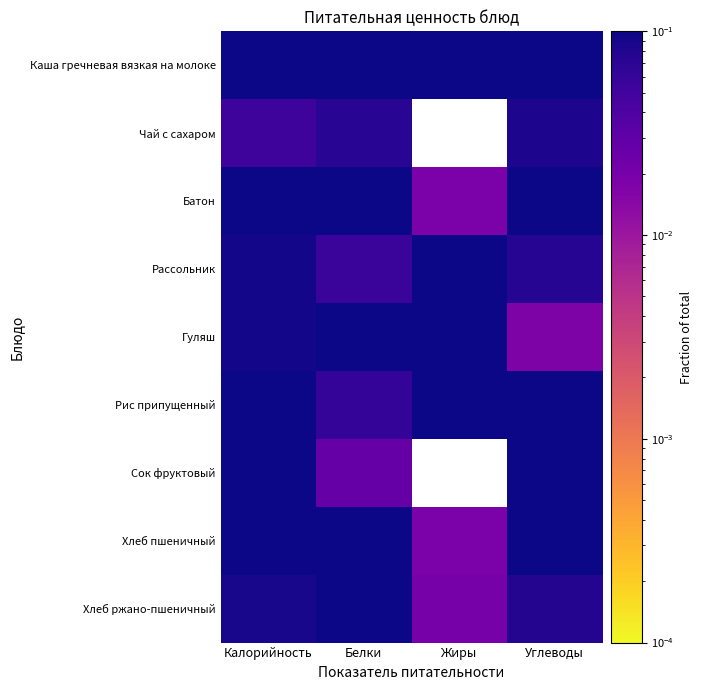

Which series has the largest range (max minus min)?

Гуляш